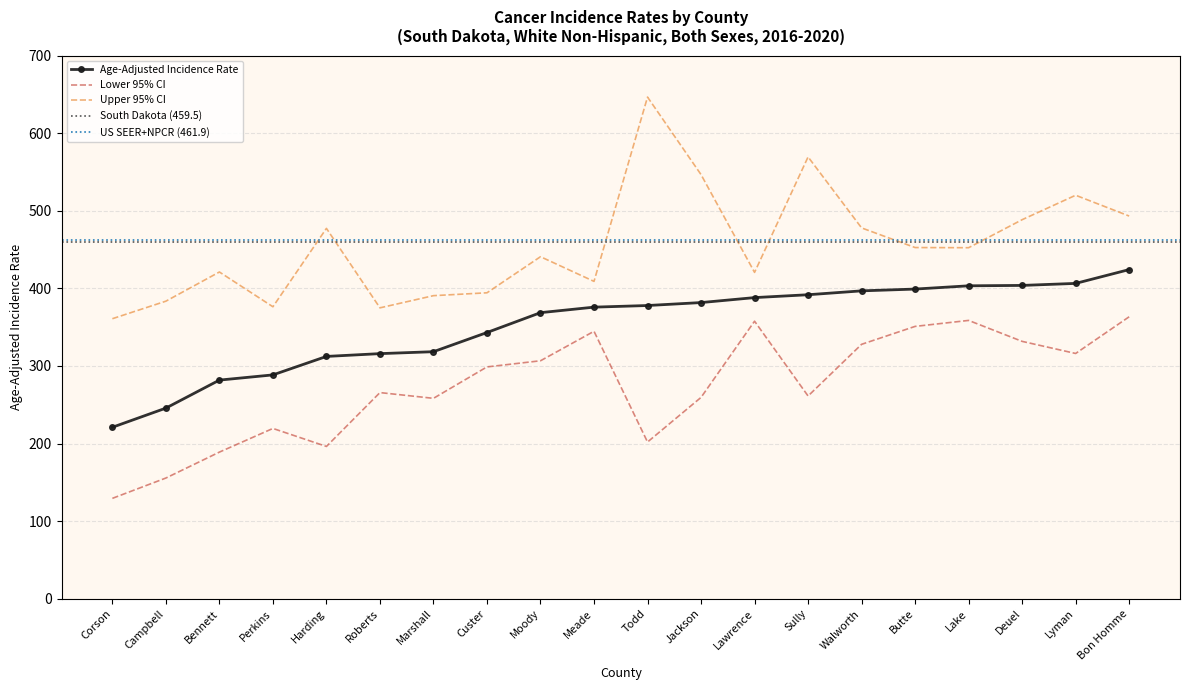

List the series in order of their overall mean, highest first.

Upper 95% CI, Age-Adjusted Incidence Rate, Lower 95% CI